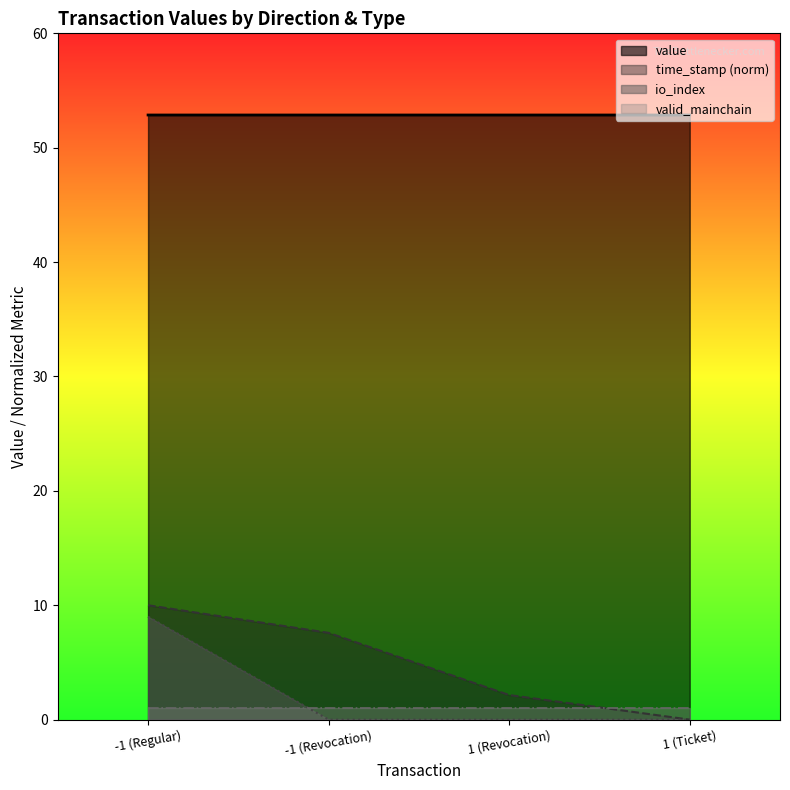

Does the chart display data point markers on the line(s)?

No